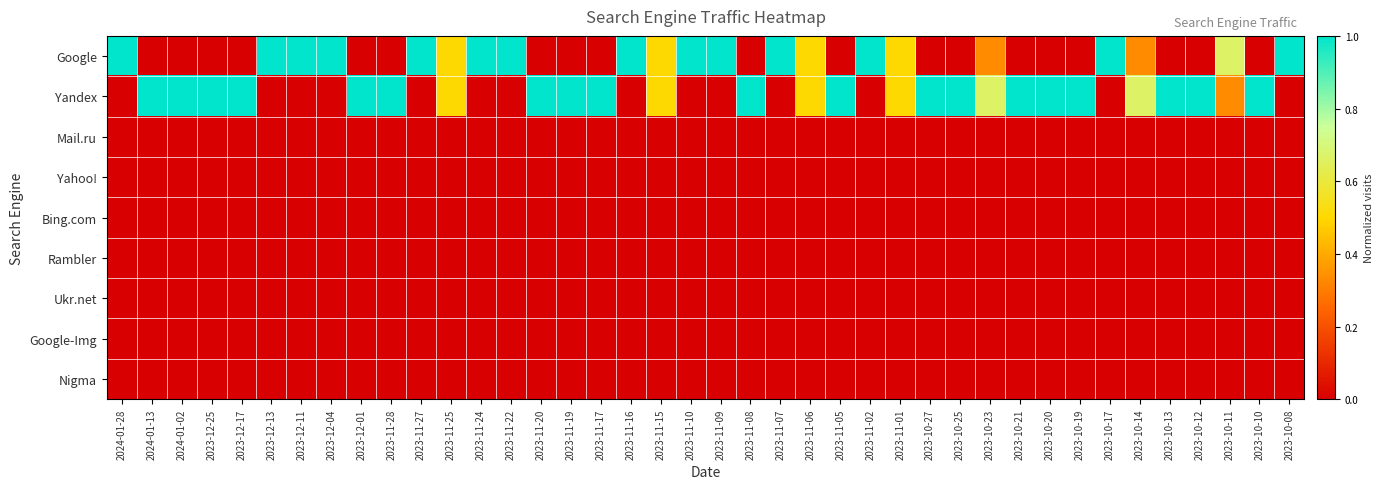

At 2023-11-01, list the series in order from smallest to largest.

Mail.ru, Yahoo!, Bing.com, Rambler, Ukr.net, Google-Img, Nigma, Google, Yandex